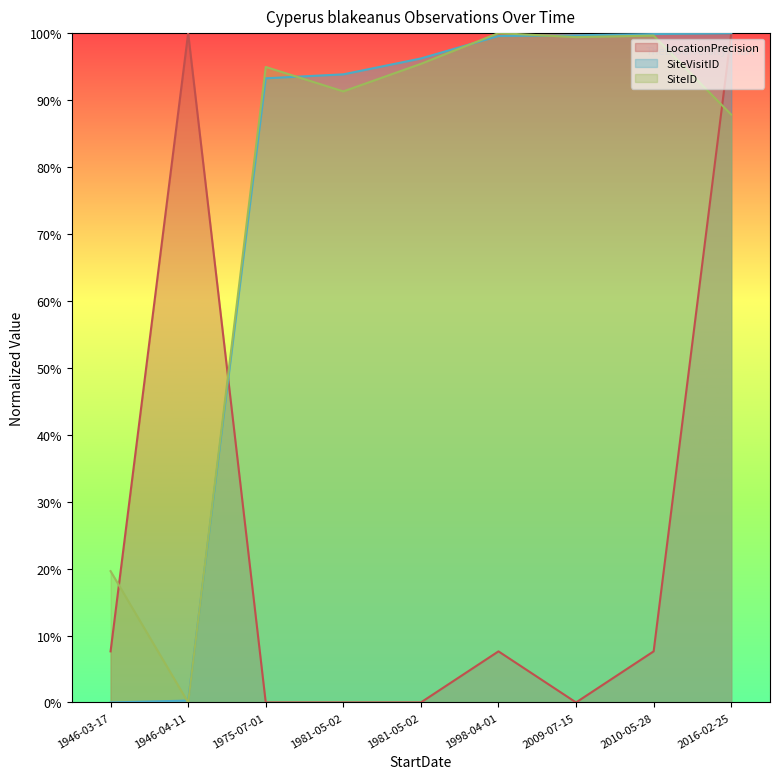

Which series has the widest spread of values?

LocationPrecision